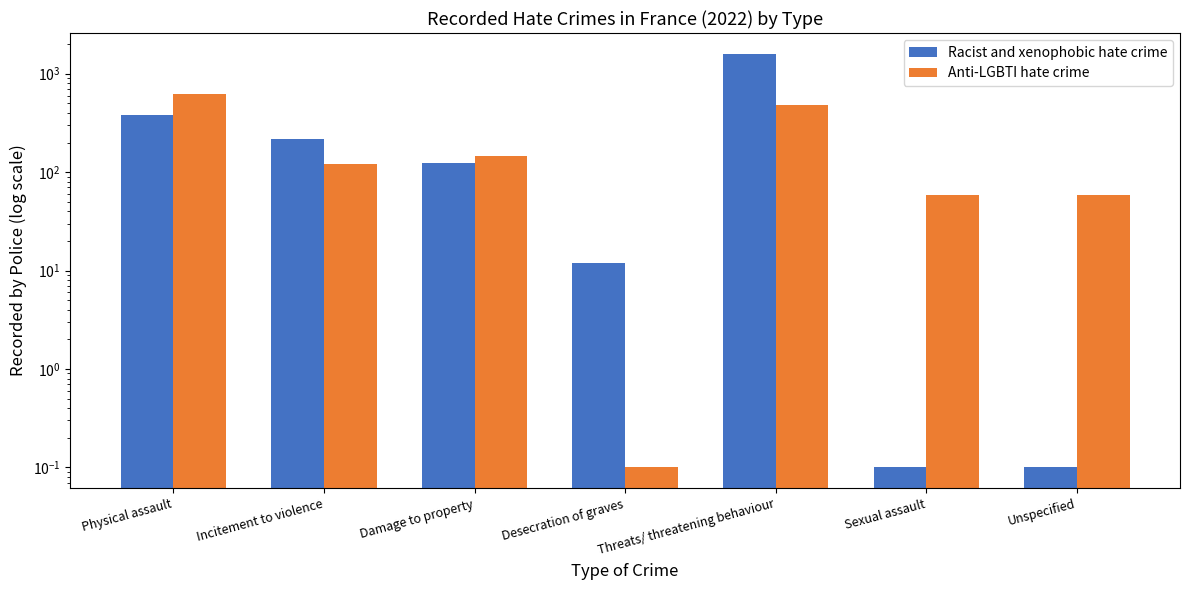

List the series in order of their peak value, lowest first.

Anti-LGBTI hate crime, Racist and xenophobic hate crime